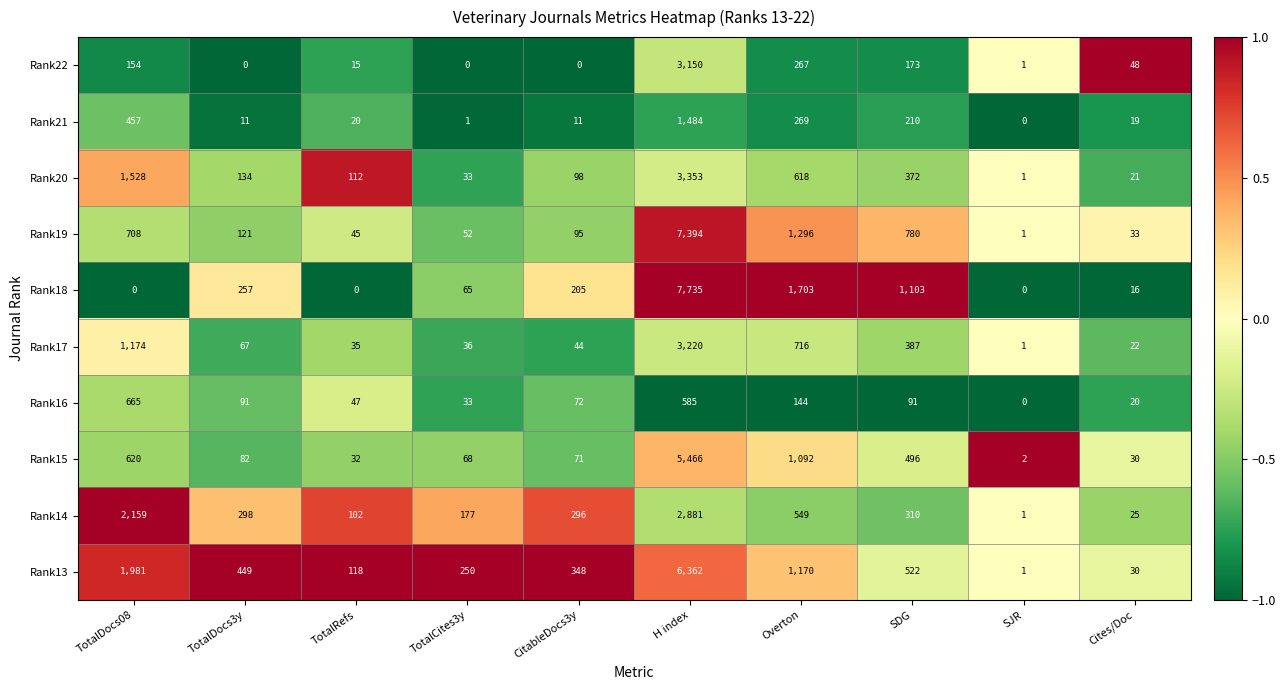

Rank the categories by Rank17 value from highest to lowest.

H index, TotalDocs08, Overton, SDG, TotalDocs3y, CitableDocs3y, TotalCites3y, TotalRefs, Cites/Doc, SJR